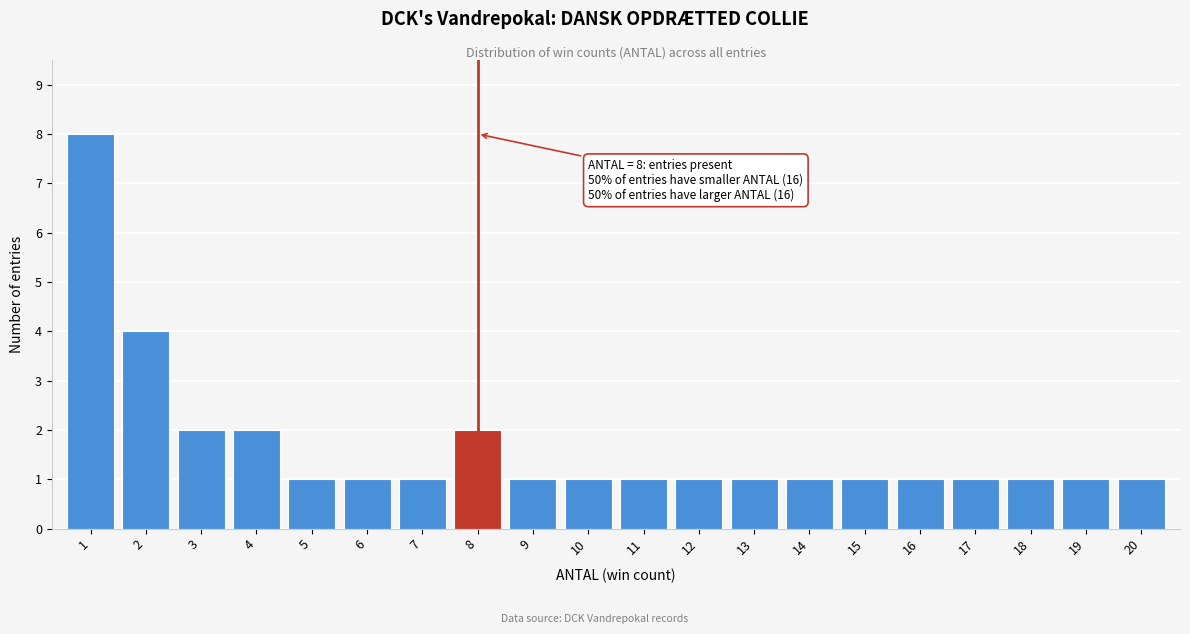

Which range on the x-axis has the tallest bar?

0.5 to 1.5